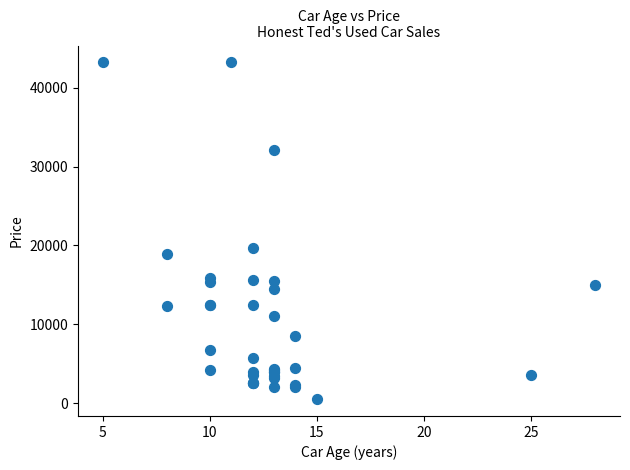

What Y value in the scatter plot is closest to 21855?

19655